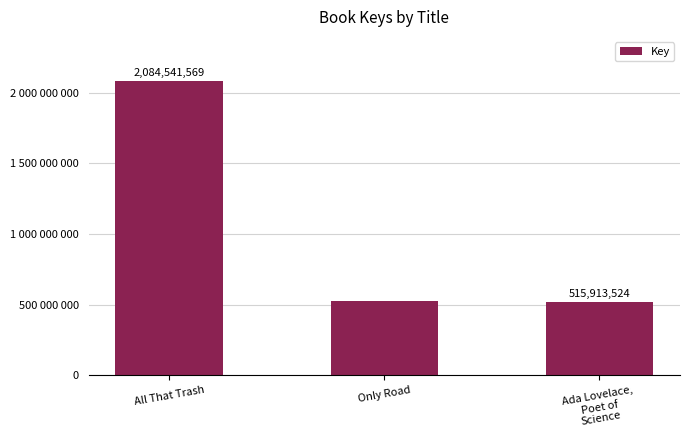

Are the bars horizontal?

No